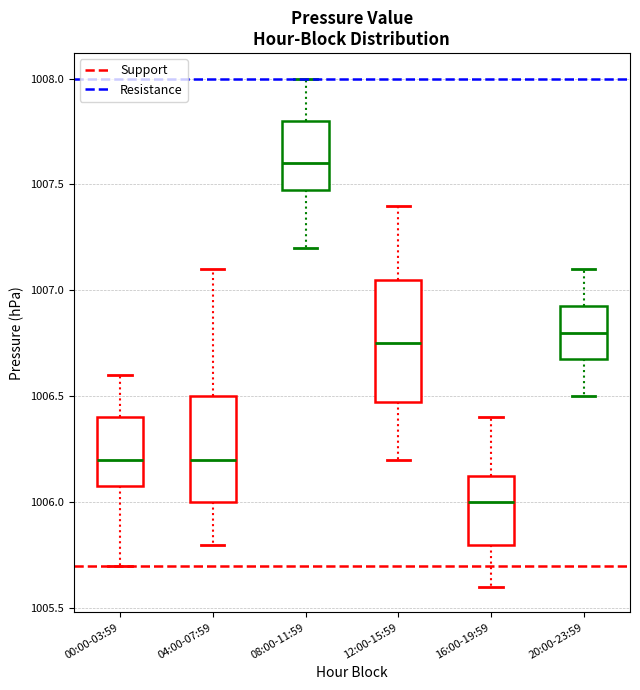

Reading left to right, transcribe this box plot: for each box, give where its median line is, the range the box spans, and where its two whiskers end, as read against the y-axis. The values are not printed on the chart, so give them approximately, as read against the axis.

00:00-03:59: median 1006.20, box 1006.10 to 1006.40, whiskers 1005.70 to 1006.60
04:00-07:59: median 1006.20, box 1006.00 to 1006.50, whiskers 1005.80 to 1007.10
08:00-11:59: median 1007.60, box 1007.50 to 1007.80, whiskers 1007.20 to 1008.00
12:00-15:59: median 1006.75, box 1006.50 to 1007.05, whiskers 1006.20 to 1007.40
16:00-19:59: median 1006.00, box 1005.80 to 1006.15, whiskers 1005.60 to 1006.40
20:00-23:59: median 1006.80, box 1006.70 to 1006.95, whiskers 1006.50 to 1007.10